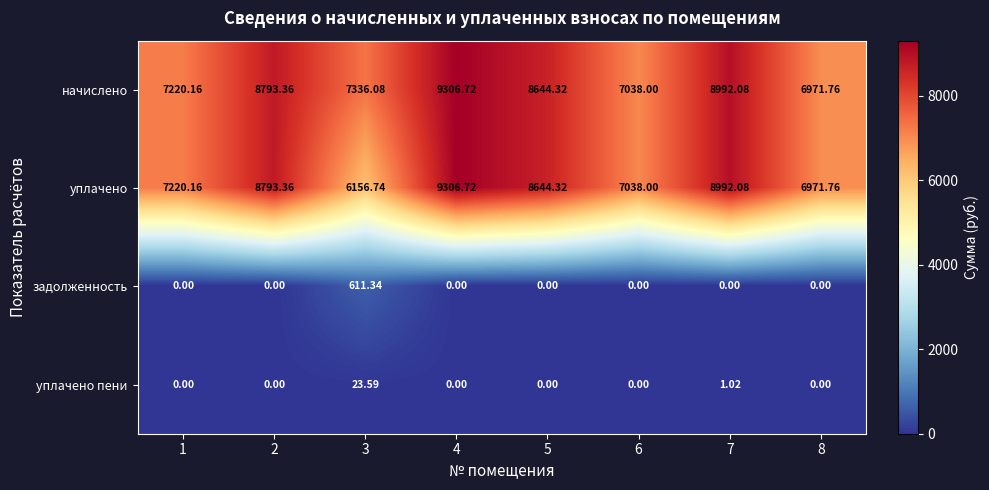

Which series has the largest range (max minus min)?

уплачено